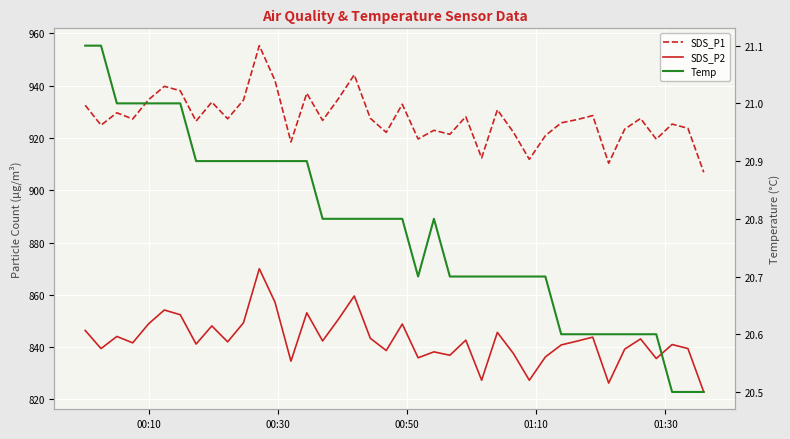

In SDS_P2, how many points are higher than both neighbors (excluding endpoints)?

13